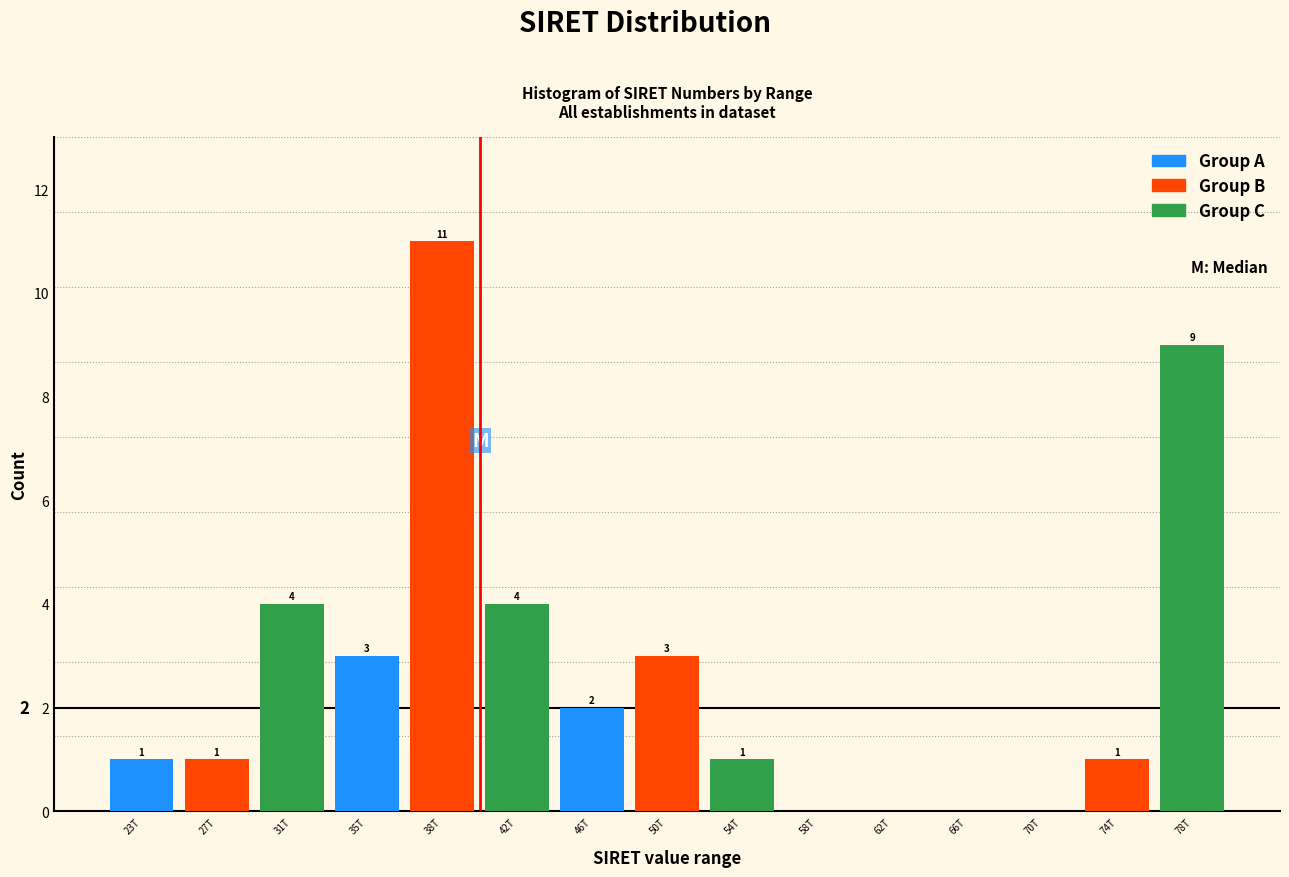

What value does the Group C series have at 74T?

9